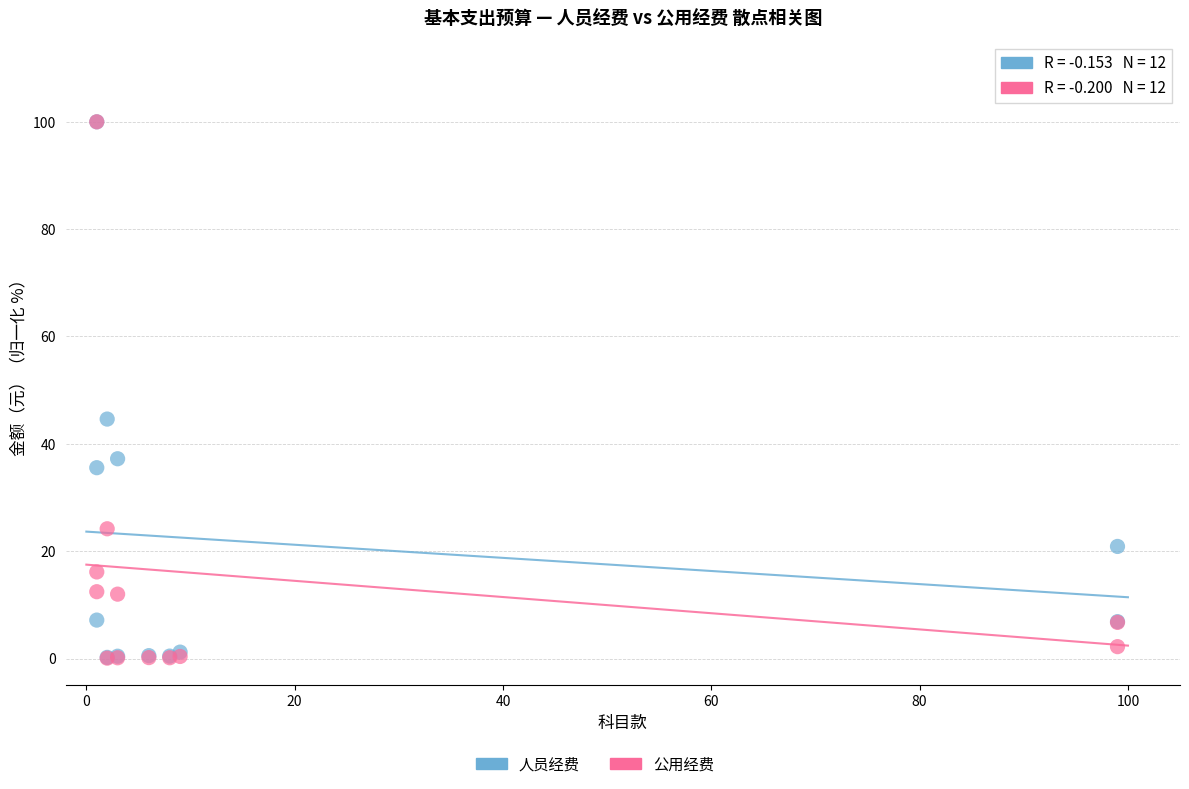

Which series has the widest spread of Y values?

公用经费